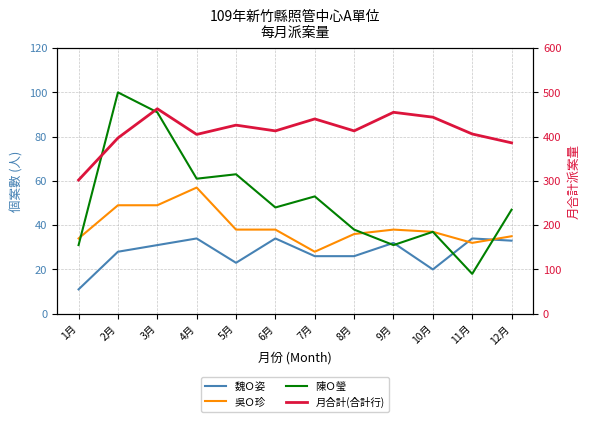

Reading left to right, extract all data points from this chart.

魏Ｏ姿: 1月=11	2月=28	3月=31	4月=34	5月=23	6月=34	7月=26	8月=26	9月=32	10月=20	11月=34	12月=33
吳Ｏ珍: 1月=34	2月=49	3月=49	4月=57	5月=38	6月=38	7月=28	8月=36	9月=38	10月=37	11月=32	12月=35
陳Ｏ瑩: 1月=31	2月=100	3月=91	4月=61	5月=63	6月=48	7月=53	8月=38	9月=31	10月=37	11月=18	12月=47
月合計(合計行): 1月=302	2月=397	3月=463	4月=405	5月=426	6月=413	7月=440	8月=413	9月=455	10月=444	11月=406	12月=386